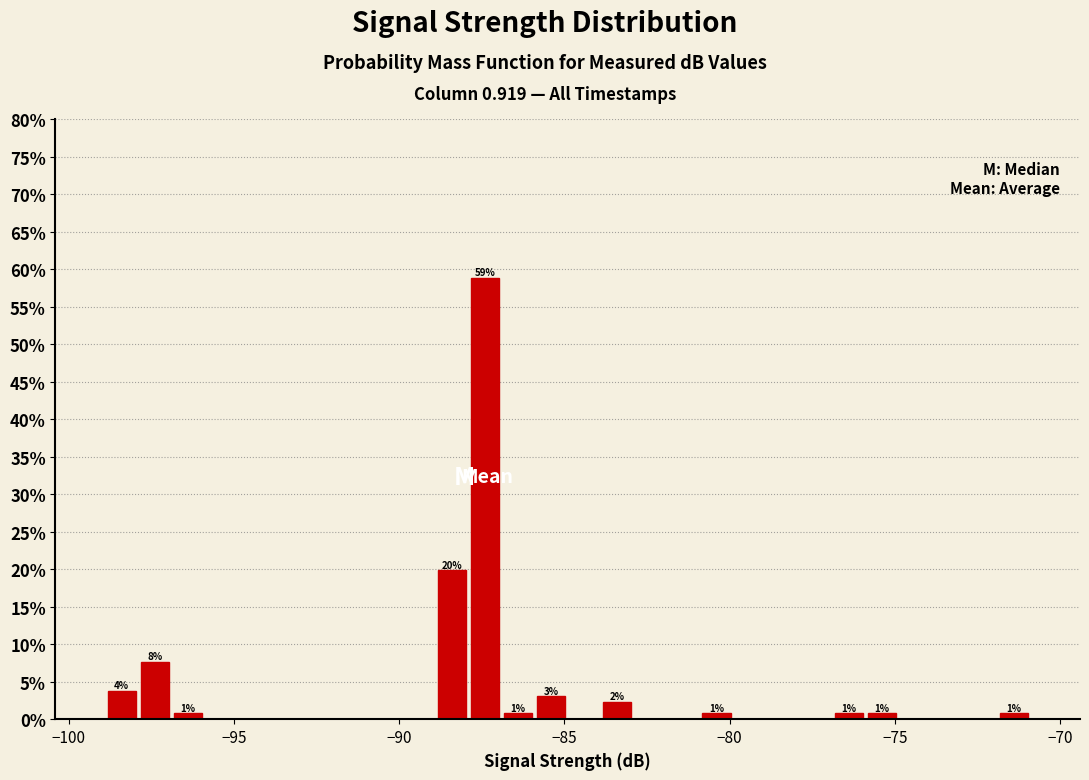

Read against the x-axis, roughly where is the centre of the tallest bar?

-87.5